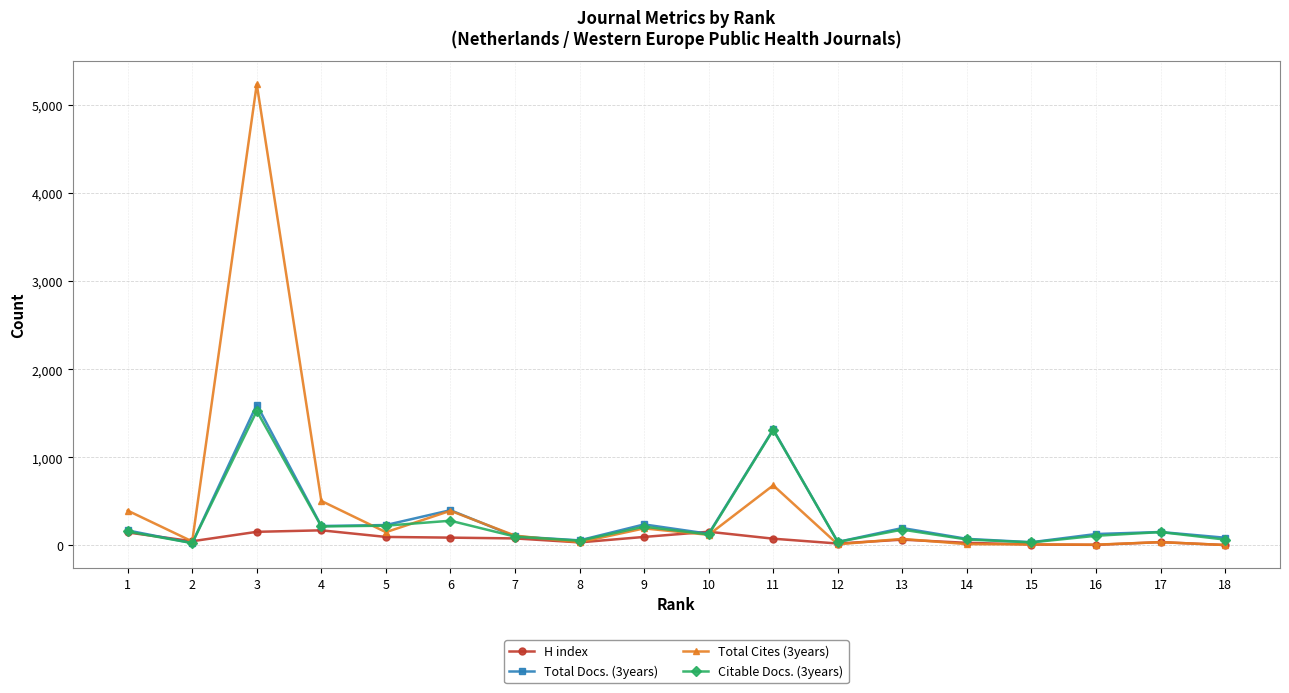

At how many categories does at least one series exceed 3125?

1